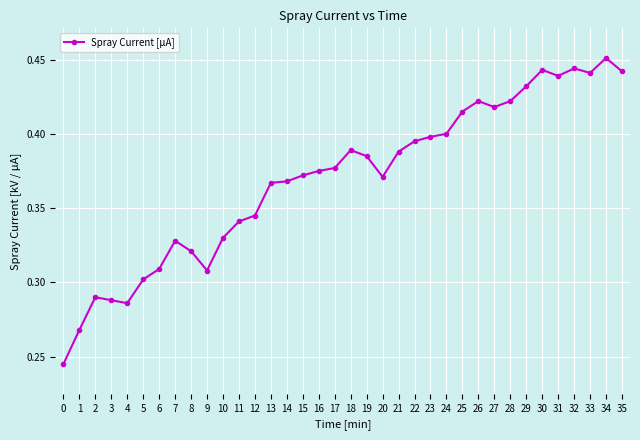

The chart shows a value of 0.4 at 26. True or false?

True